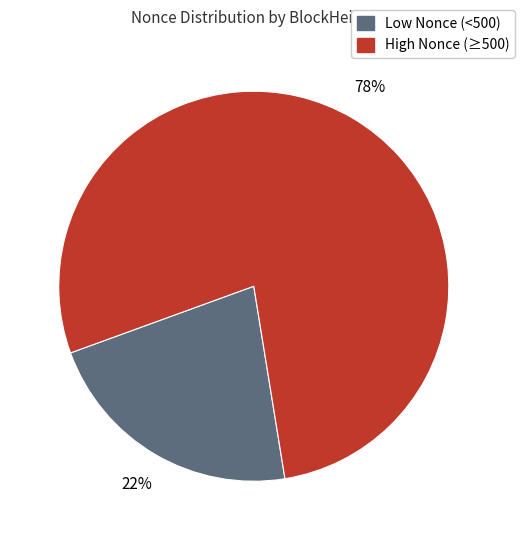

To the nearest percent, what is the difference between the largest and smallest slice percentages?

56%